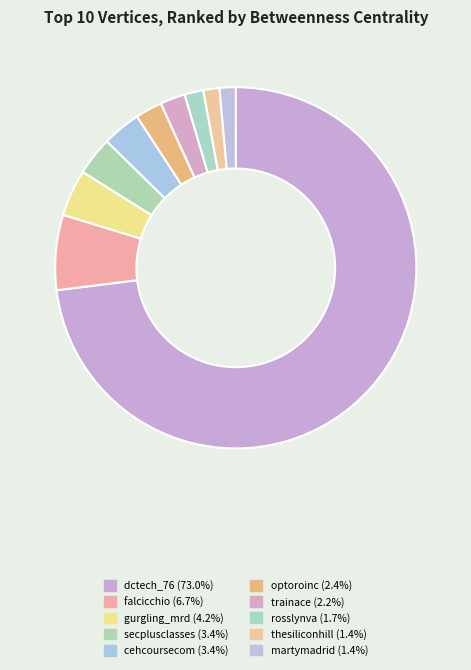

How many slices are in this pie chart?

10